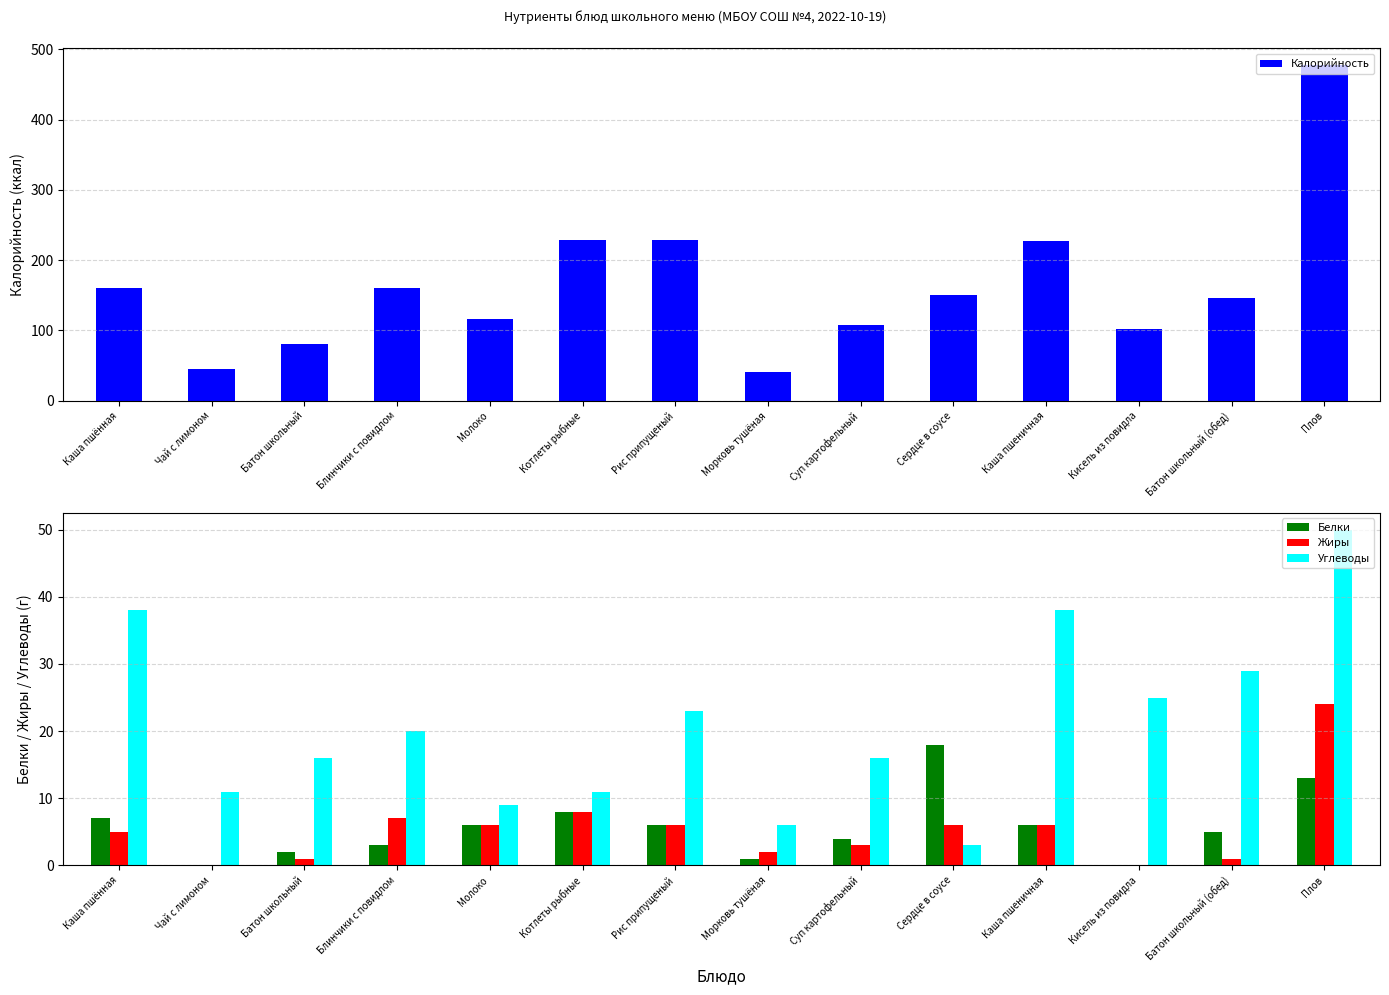

The Углеводы series shows 32.3 at Рис припущеный. True or false?

False